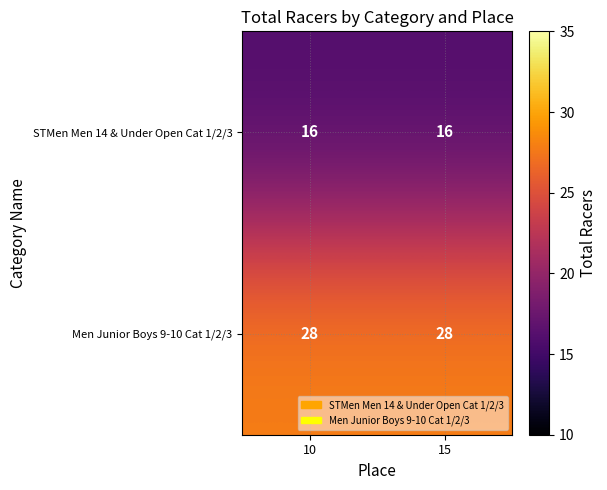

What is the minimum value for STMen Men 14 & Under Open Cat 1/2/3?

16